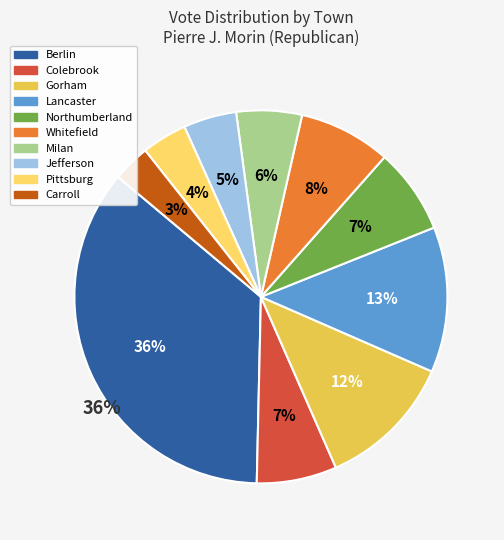

To the nearest percent, what is the difference between the largest and smallest slice percentages?

33%